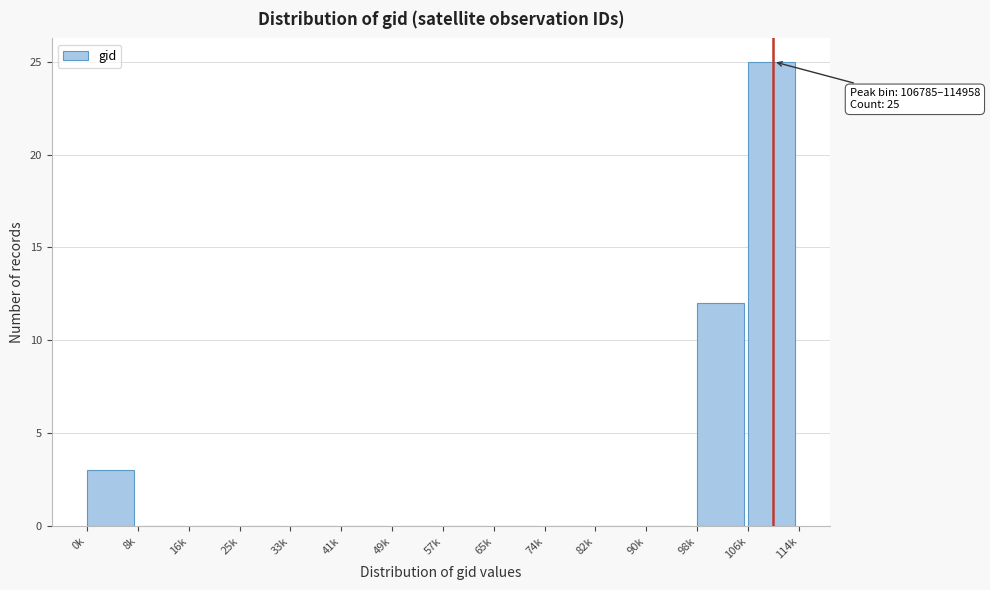

Reading left to right, what are all the values shown in this chart?

0k=3	8k=0	16k=0	25k=0	33k=0	41k=0	49k=0	57k=0	65k=0	74k=0	82k=0	90k=0	98k=12	106k=25